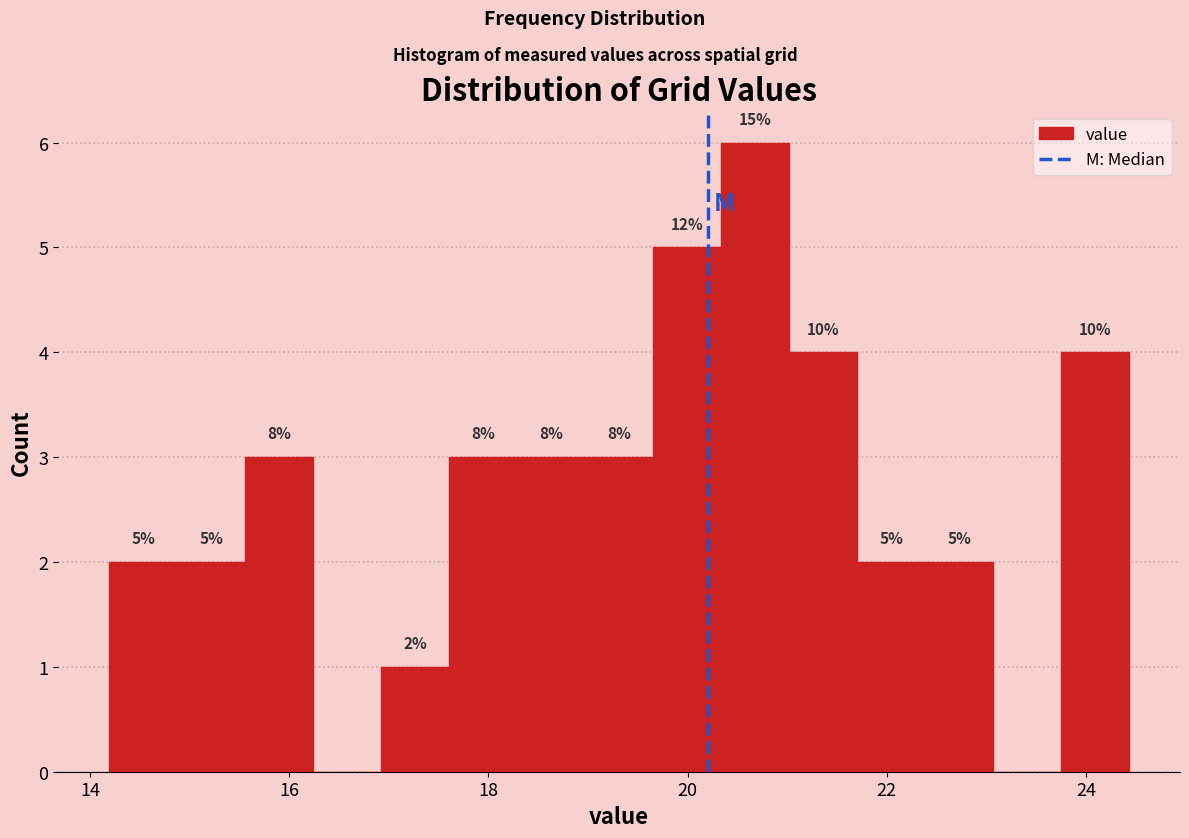

Read against the x-axis, roughly where is the centre of the tallest bar?

20.6